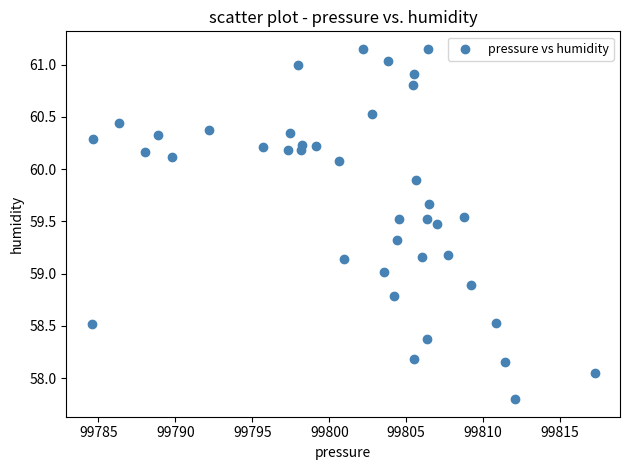

What is the range of X values (max minus min)?

32.7